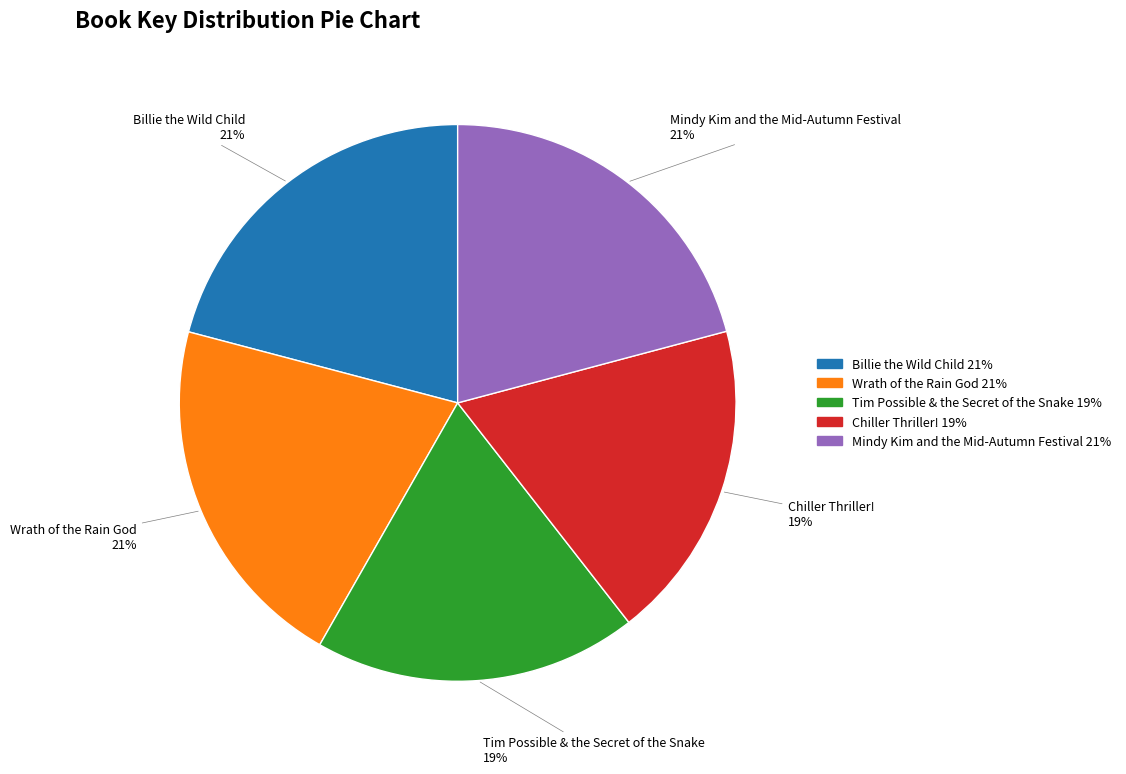

What percentage is the Tim Possible & the Secret of the Snake slice, to the nearest percent?

19%